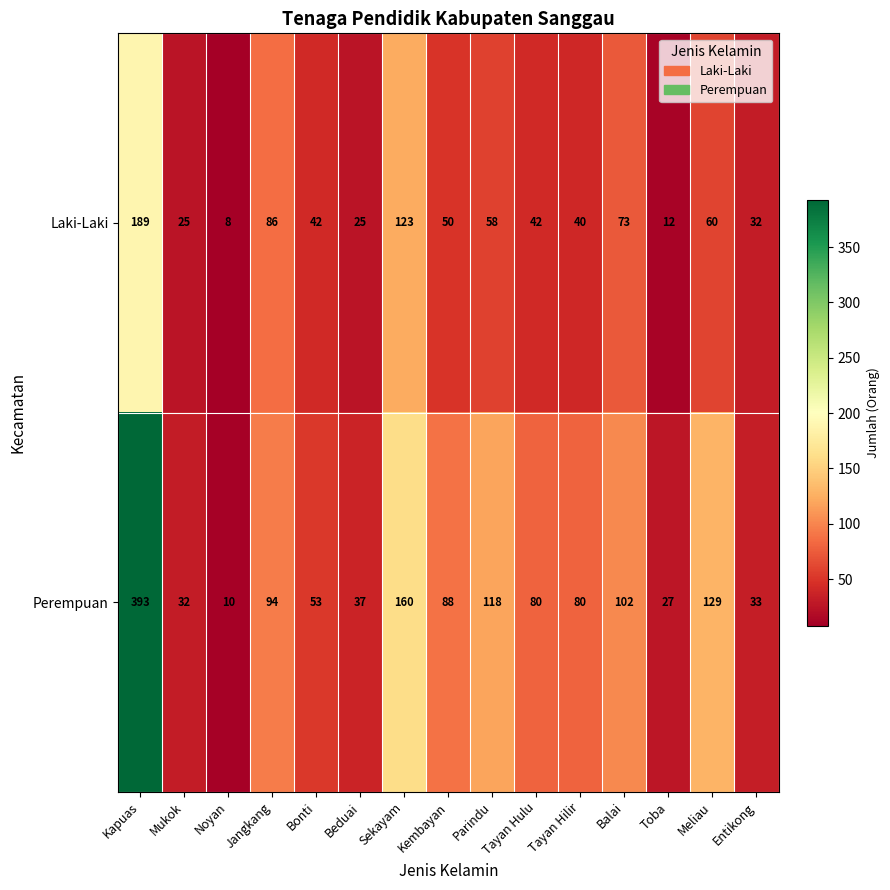

At which category does the chart reach its minimum across all series?

Noyan